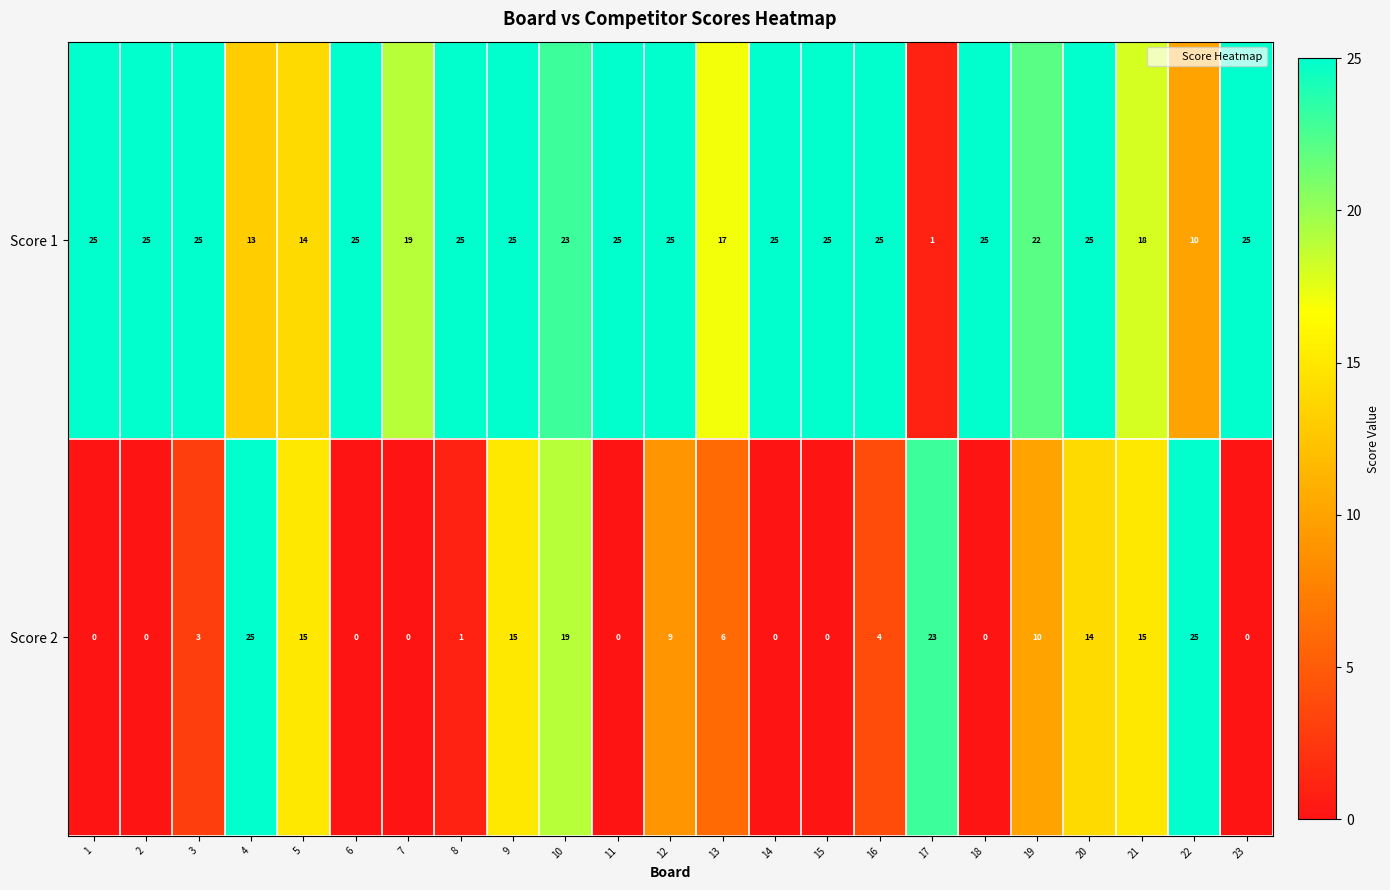

What is the average value of the Score 2 series?

8